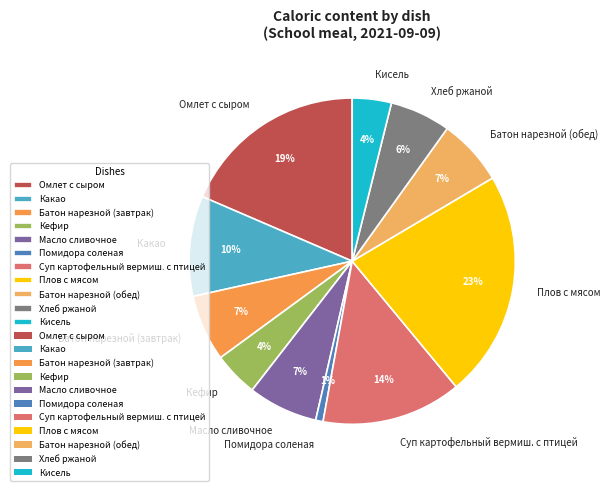

Which has a higher value, Батон нарезной (завтрак) or Суп картофельный вермиш. с птицей?

Суп картофельный вермиш. с птицей